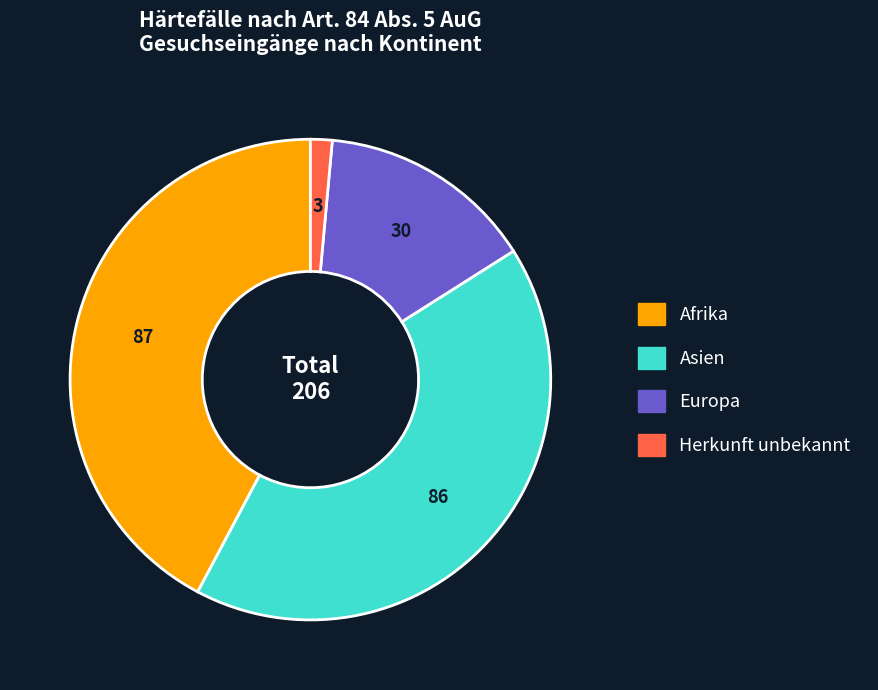

Is there a majority slice in this chart?

No